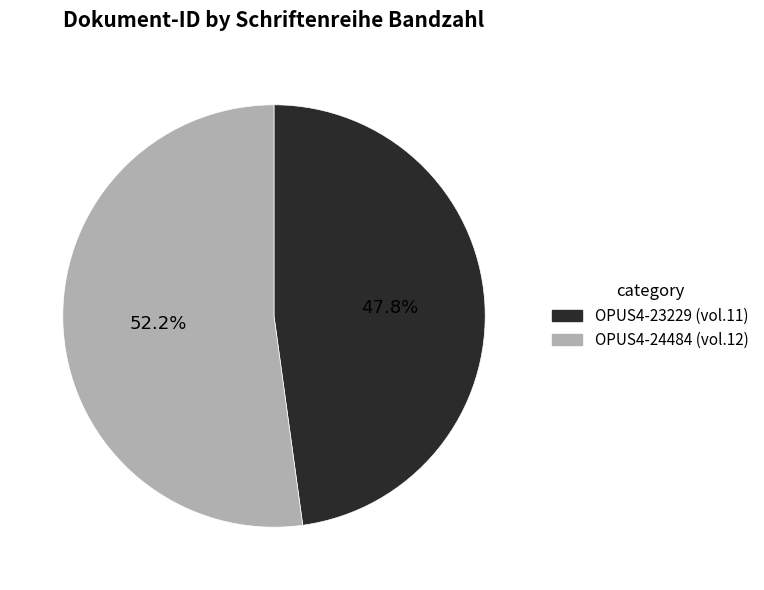

Is it true that OPUS4-24484 is 66% of the pie?

False